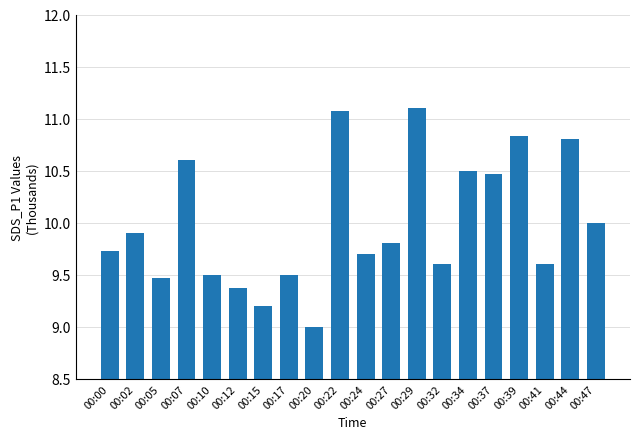

The value at 00:22 is 19.9. True or false?

False